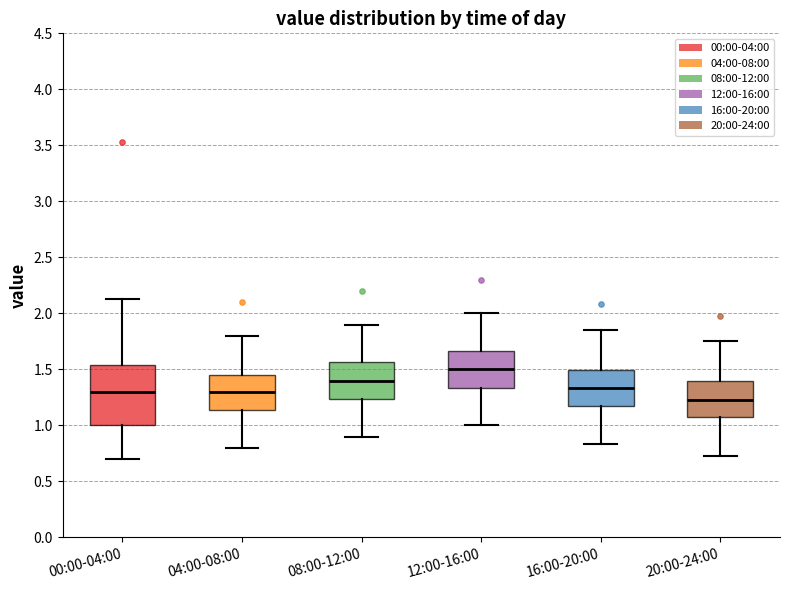

Reading left to right, transcribe this box plot: for each box, give where its median line is, the range the box spans, and where its two whiskers end, as read against the y-axis. The values are not printed on the chart, so give them approximately, as read against the axis.

00:00-04:00: median 1.30, box 1.00 to 1.55, whiskers 0.70 to 2.15
04:00-08:00: median 1.30, box 1.15 to 1.45, whiskers 0.80 to 1.80
08:00-12:00: median 1.40, box 1.25 to 1.55, whiskers 0.90 to 1.90
12:00-16:00: median 1.50, box 1.35 to 1.65, whiskers 1.00 to 2.00
16:00-20:00: median 1.35, box 1.15 to 1.50, whiskers 0.85 to 1.85
20:00-24:00: median 1.25, box 1.05 to 1.40, whiskers 0.75 to 1.75